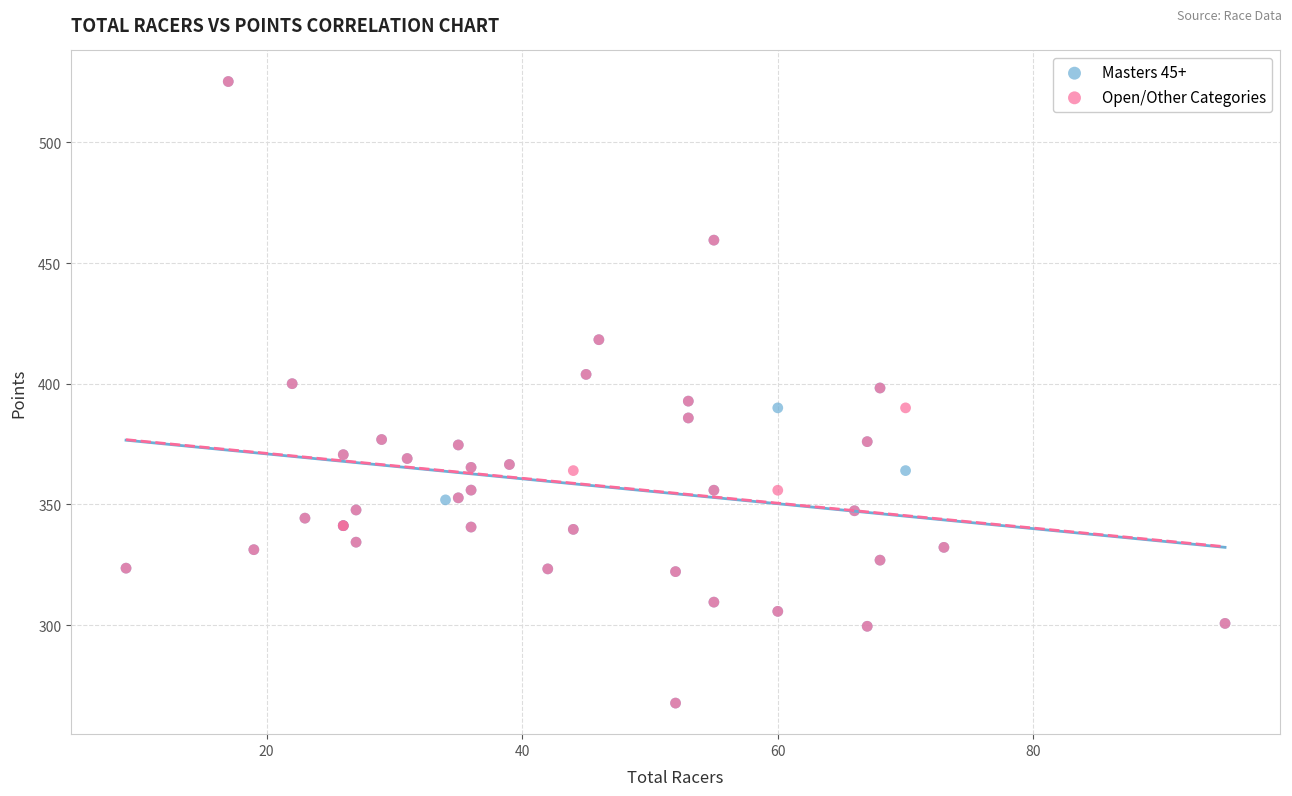

What are all the series names shown in the legend?

Masters 45+, Open/Other Categories